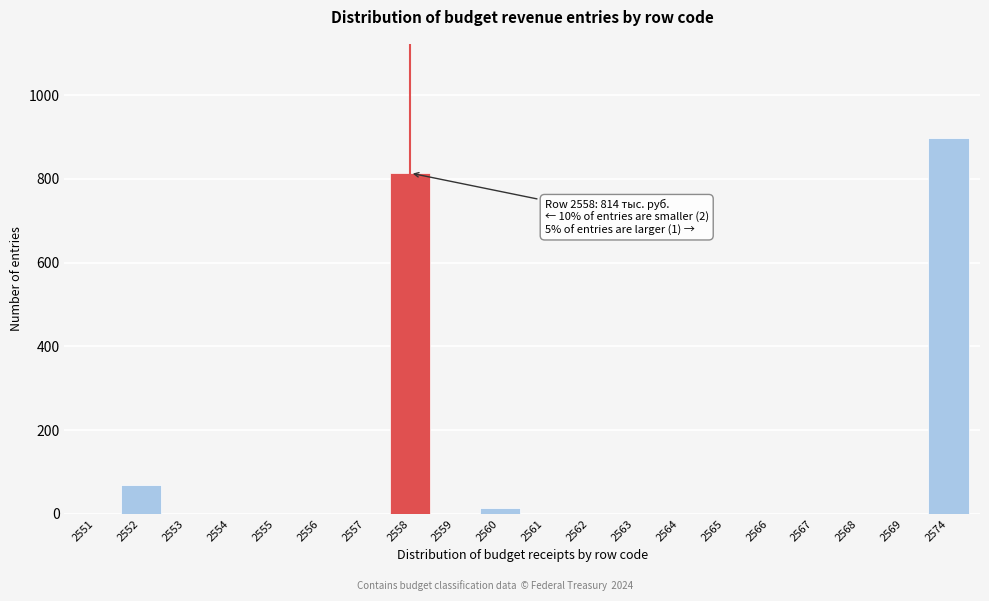

Reading right to left, transcribe all the data shown in this chart.

2574=898	2569=0	2568=0	2567=0	2566=0	2565=0	2564=0	2563=0	2562=0	2561=0	2560=14	2559=0	2558=814	2557=0	2556=0	2555=0	2554=0	2553=0	2552=70	2551=0